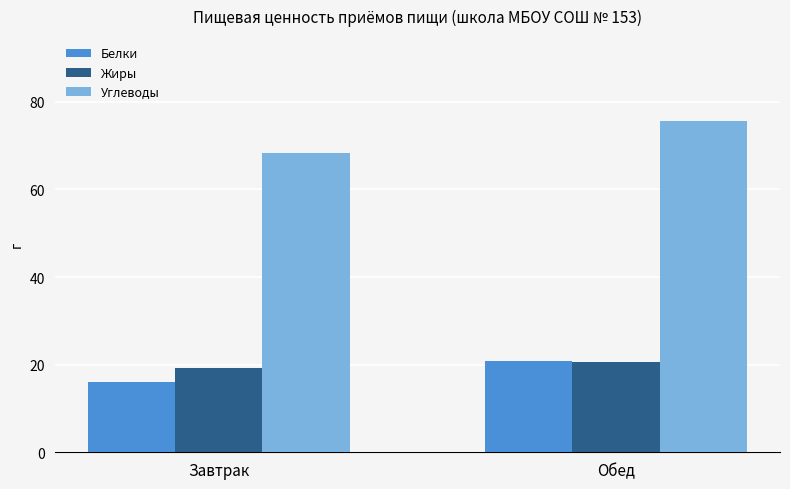

How many categories are shown in the chart?

2